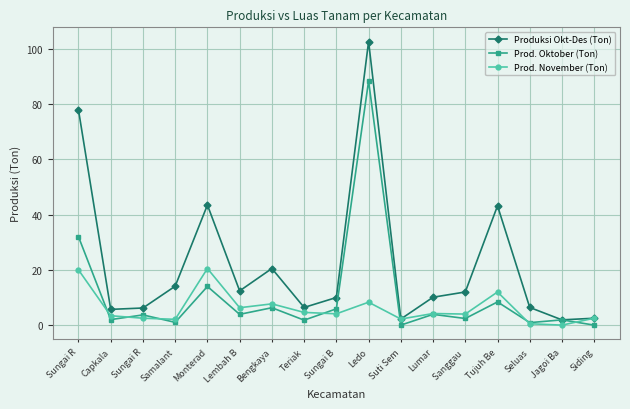

At which category does Produksi Okt-Des (Ton) reach its first local peak?

Monterad